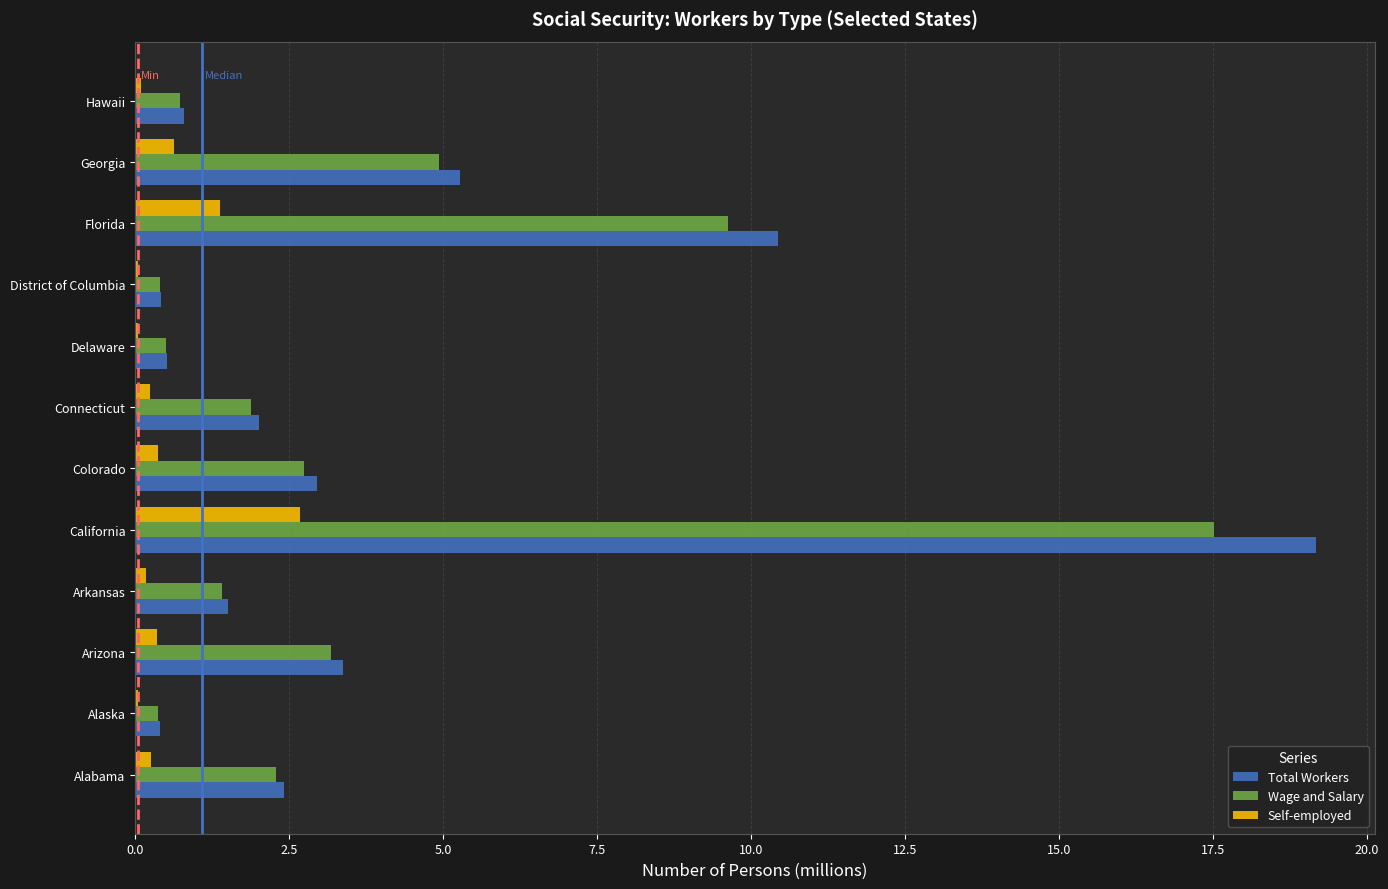

At which category does the chart reach its peak across all series?

California